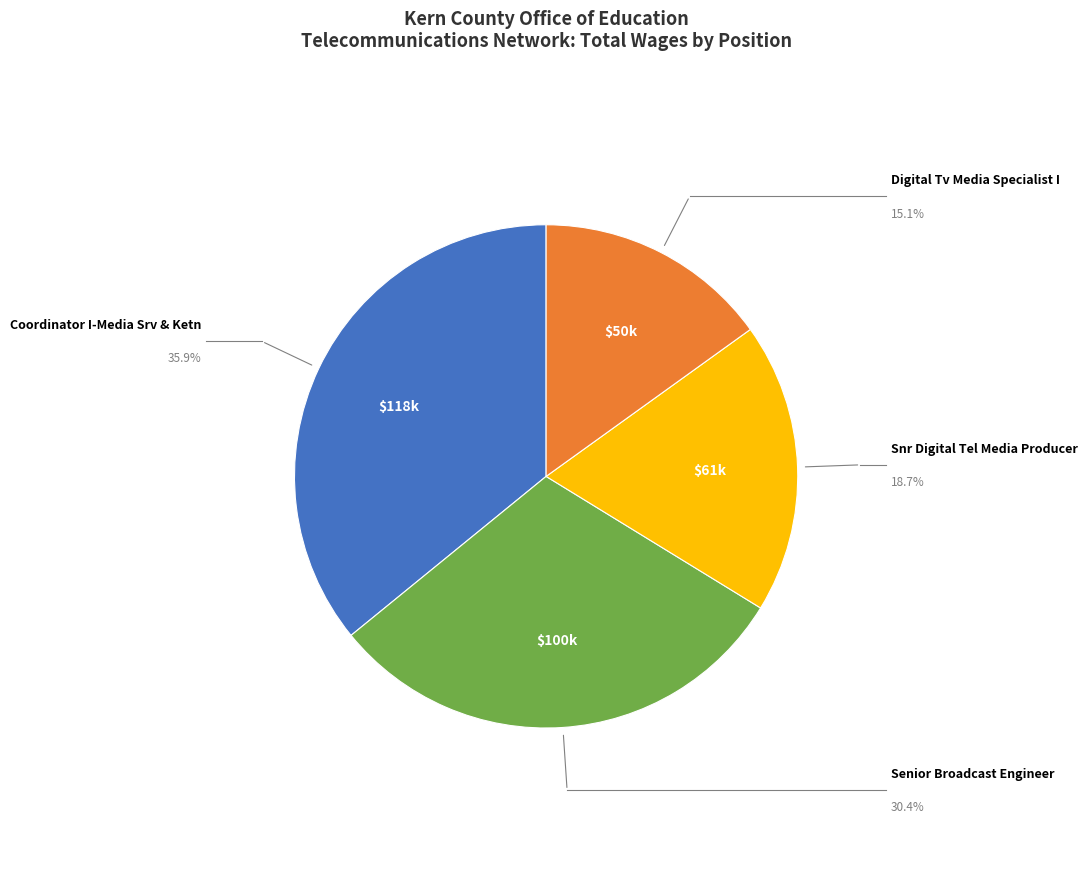

Does any single category account for the majority?

No